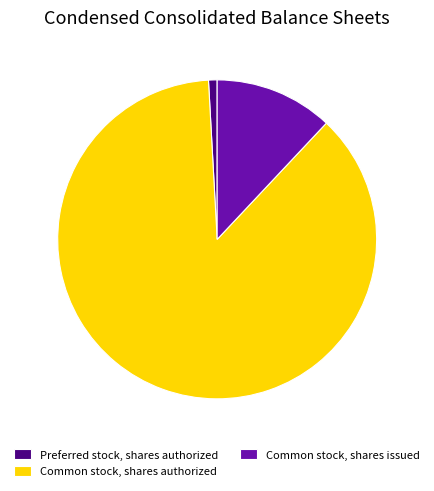

Is it true that Preferred stock, shares authorized is 1% of the pie?

True